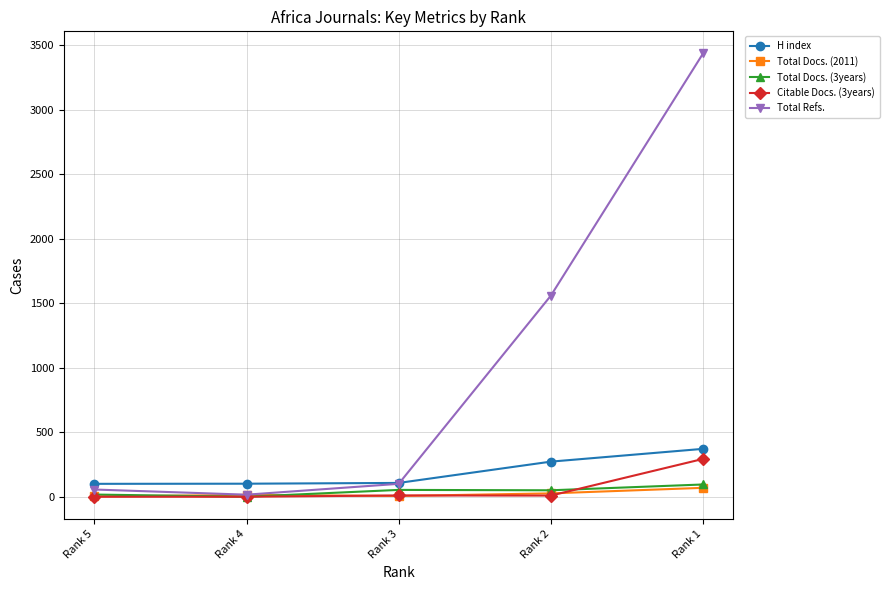

True or false: Citable Docs. (3years) and H index intersect in this chart.

False